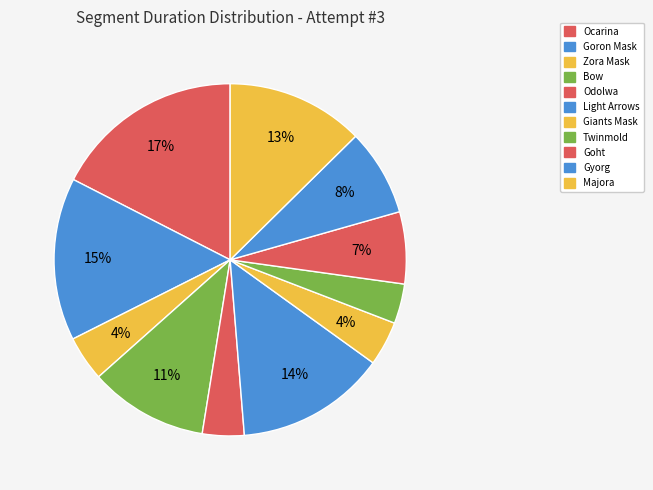

What percentage is the Majora slice, to the nearest percent?

13%